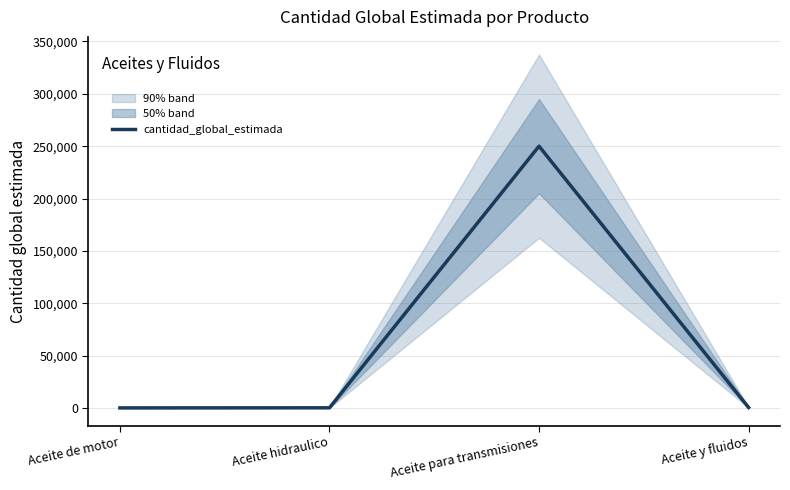

List the labels in order of value, largest first.

Aceite para transmisiones, Aceite y fluidos, Aceite hidraulico, Aceite de motor